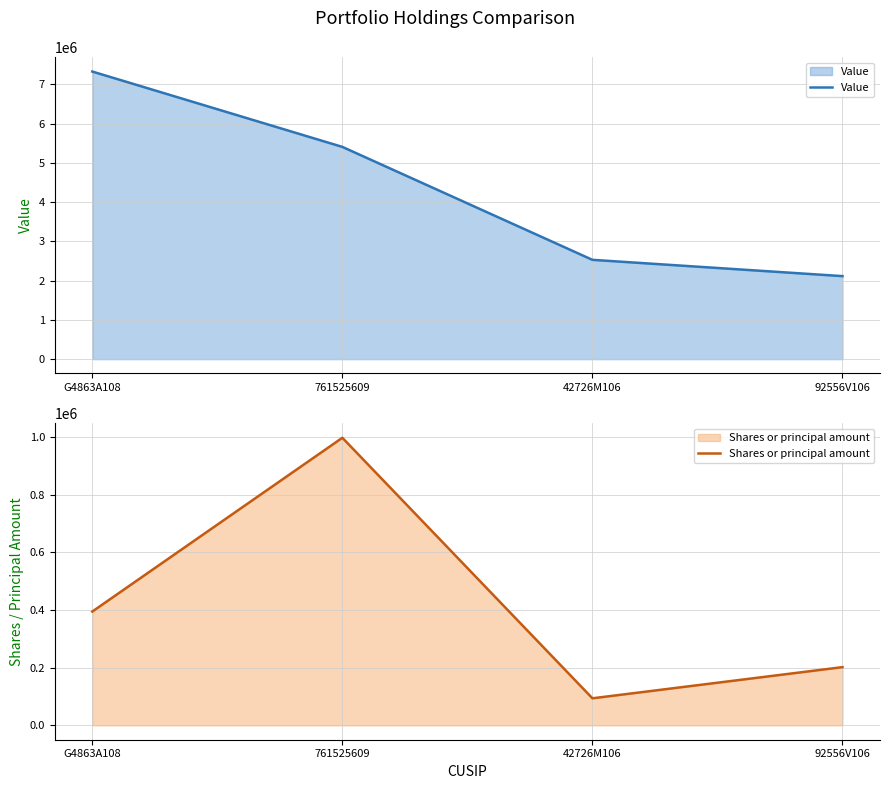

The value of Shares or principal amount at 761525609 is 997830. True or false?

True